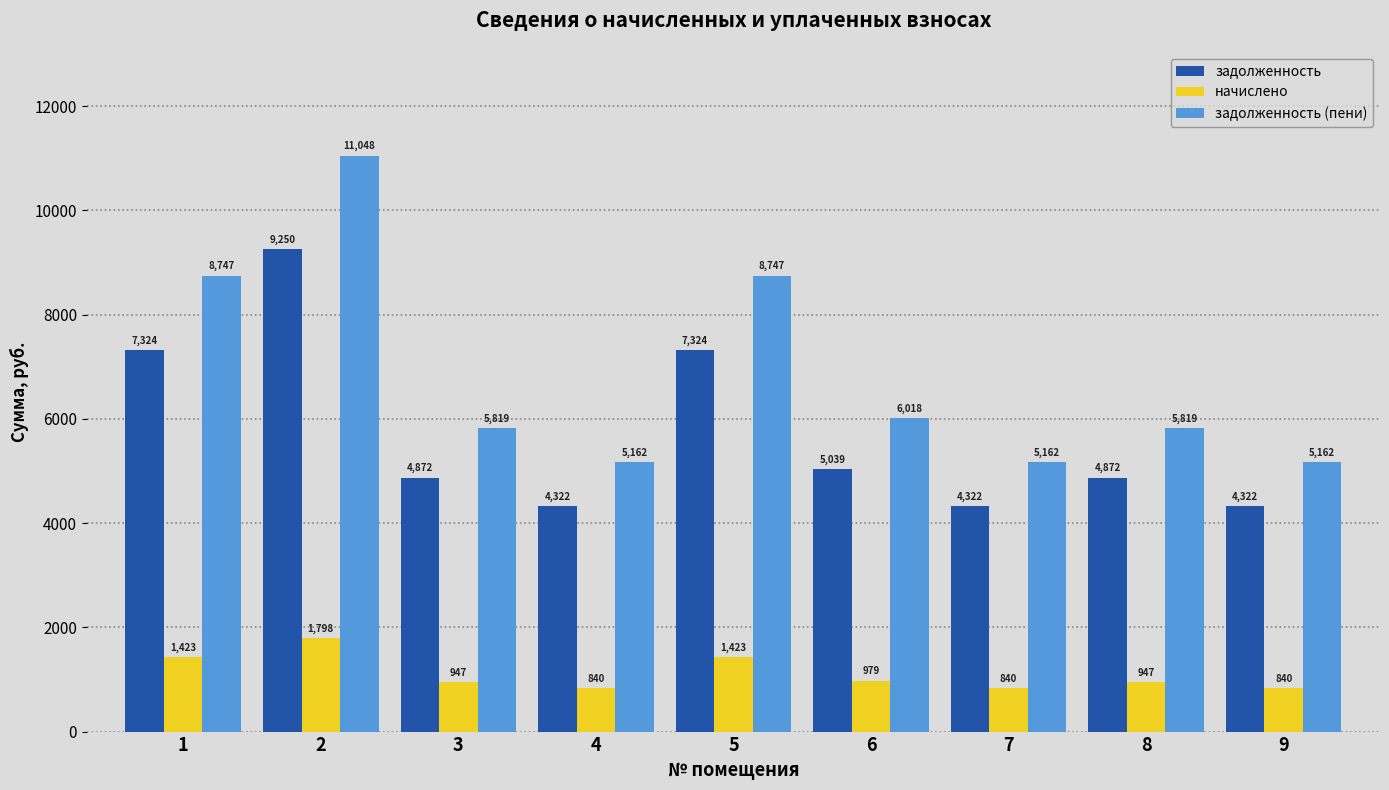

Read the задолженность (пени) value at 2.

11047.8